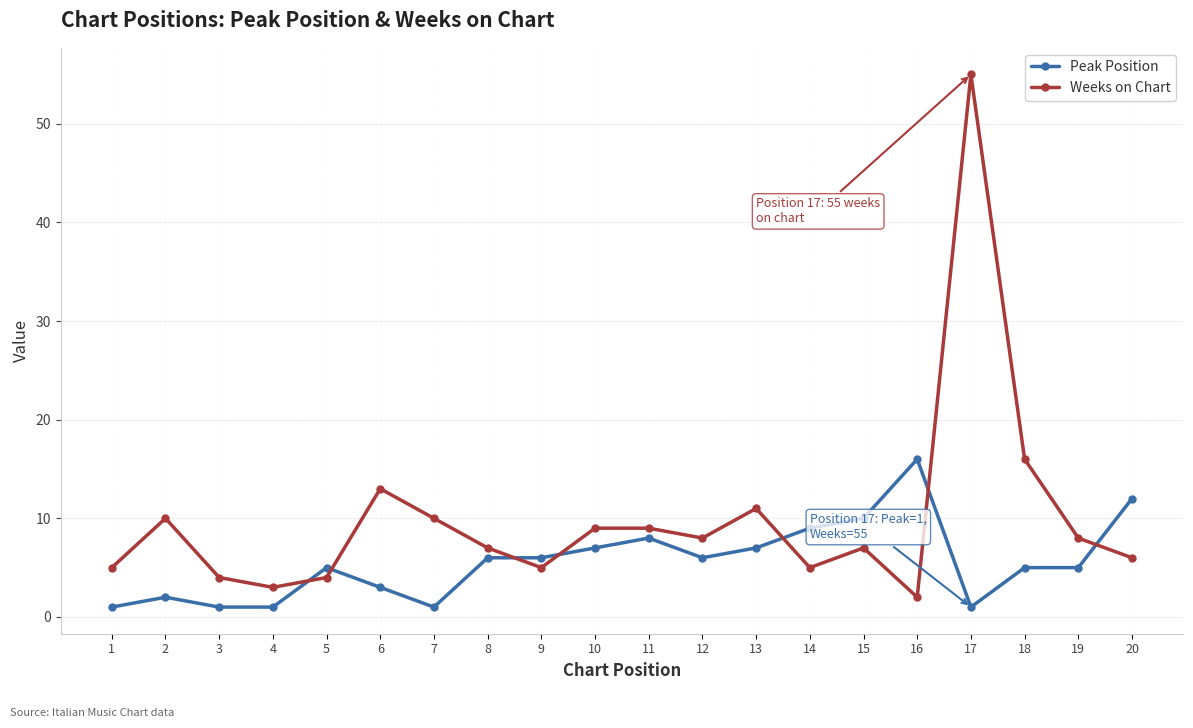

Count the number of categories in the chart.

20